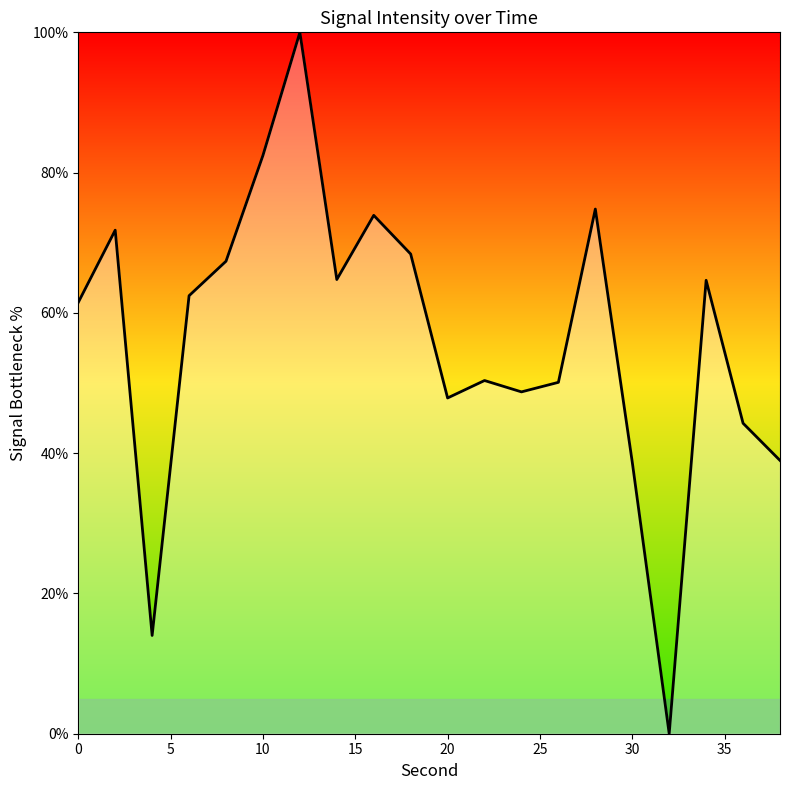

How many points are lower than both their immediate neighbors (excluding endpoints)?

5